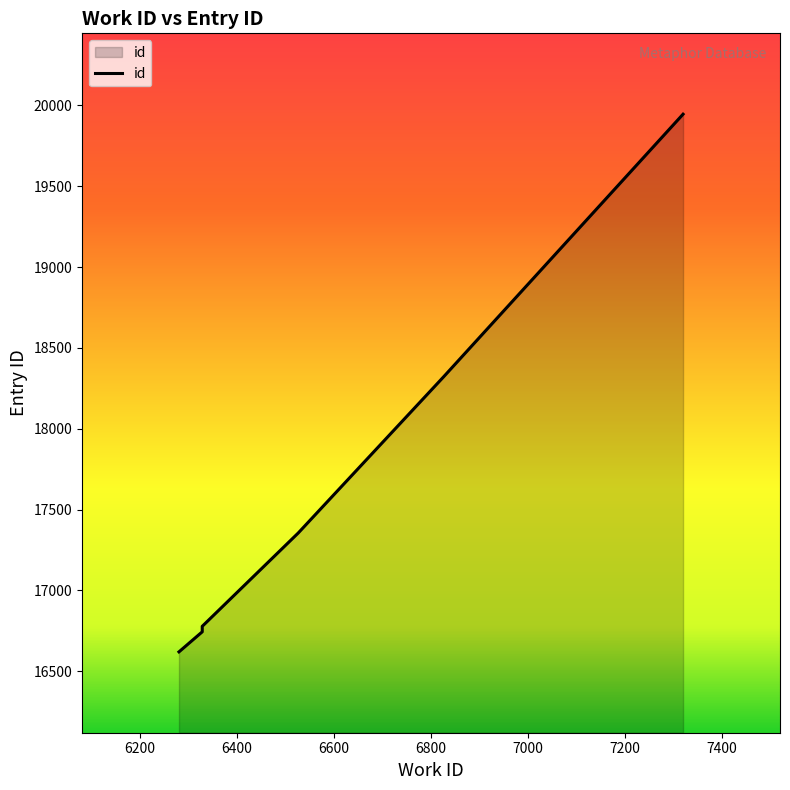

Read the value at 6328, to the nearest 10.

16760